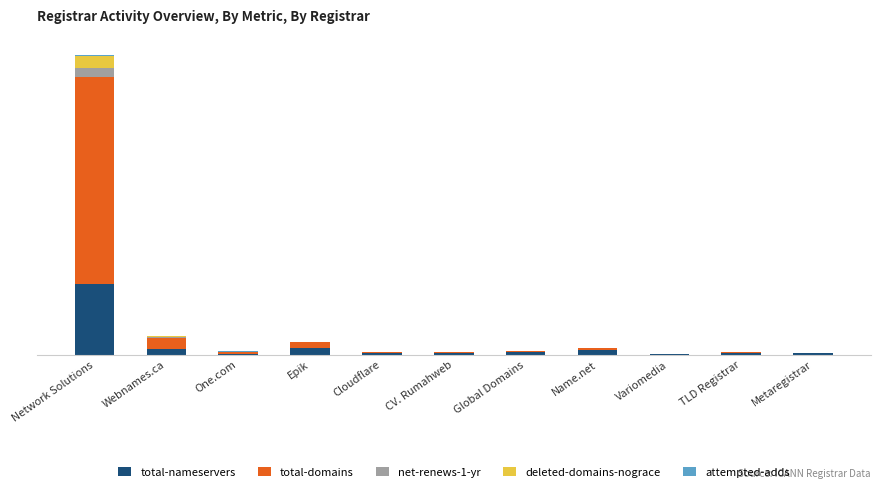

Rank the series by their maximum value, from highest to lowest.

total-domains, total-nameservers, deleted-domains-nograce, net-renews-1-yr, attempted-adds